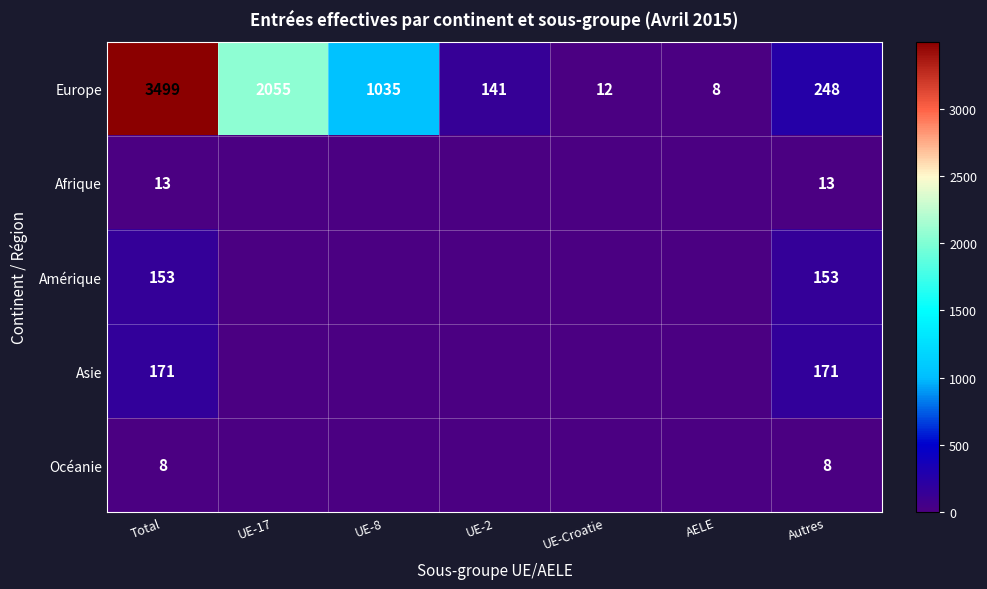

Is the value of Europe at AELE greater than the value of Asie at Total?

No